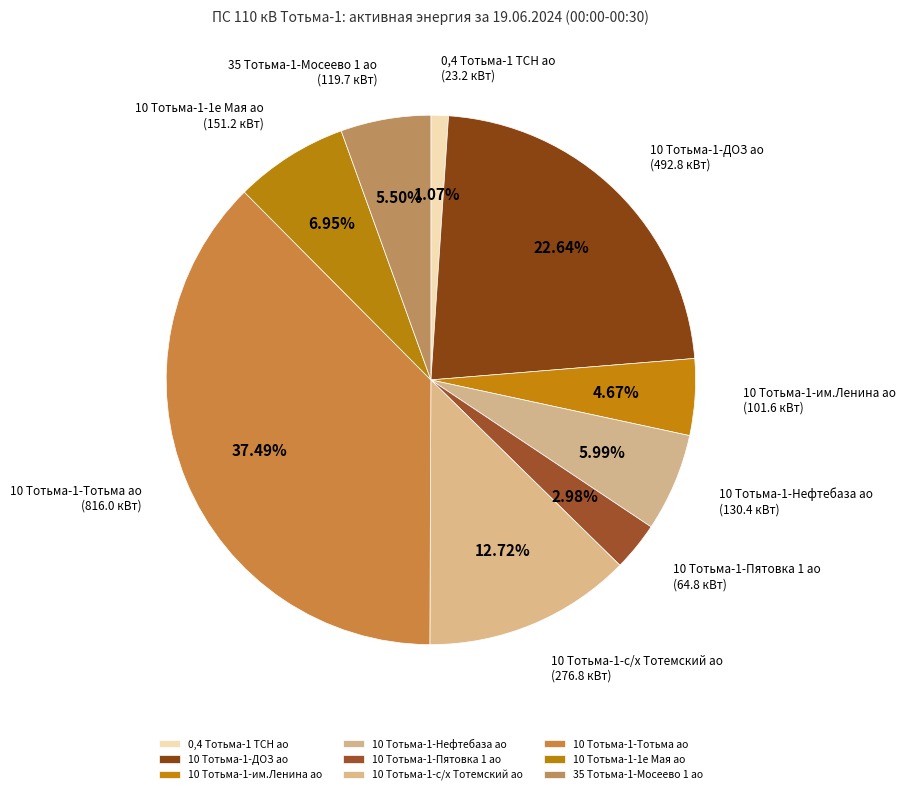

Is the sum of 10 Тотьма-1-1е Мая ао and 0,4 Тотьма-1 ТСН ао greater than half?

No